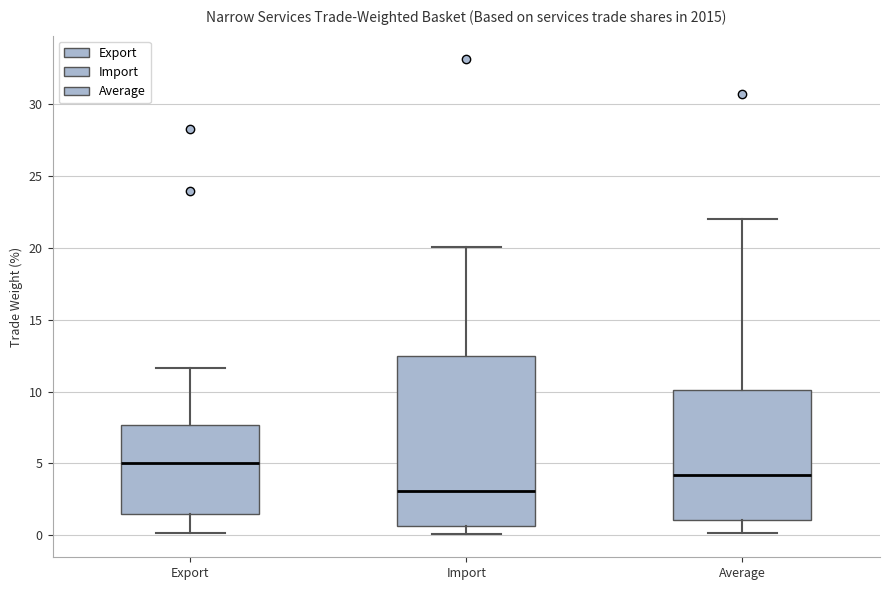

Reading left to right, read every box against the y-axis: the position of its median line, the range the box covers, and the ends of its whiskers. The values are not printed on the chart, so give them approximately, as read against the axis.

Export: median 5.0, box 1.5 to 7.5, whiskers 0.0 to 11.5
Import: median 3.0, box 0.5 to 12.5, whiskers 0.0 to 20.0
Average: median 4.0, box 1.0 to 10.0, whiskers 0.0 to 22.0